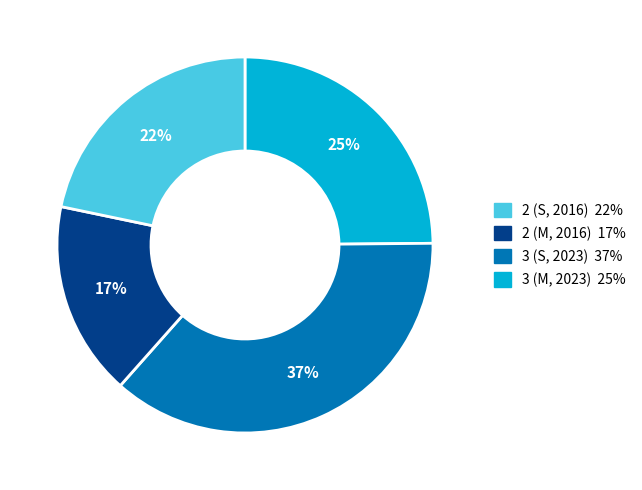

Is there a majority slice in this chart?

No